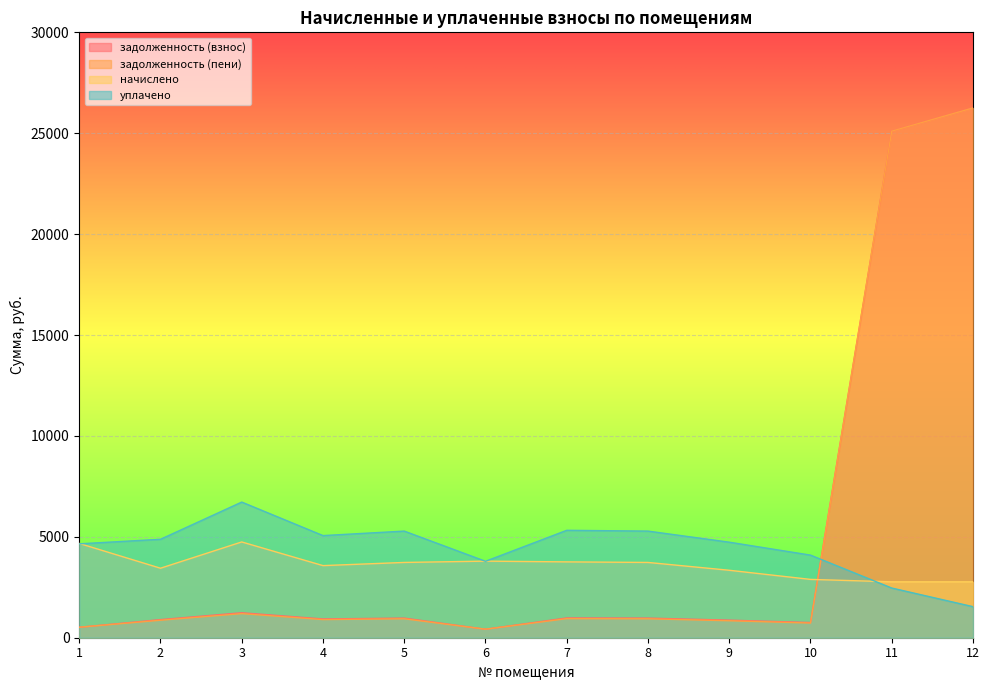

Reading right to left, extract all data points from this chart.

задолженность (взнос): 12=26253.9	11=25103.4	10=753.1	9=871.0	8=972.0	7=979.2	6=421.7	5=972.0	4=931.1	3=1236.7	2=897.5	1=519.2
задолженность (пени): 12=26253.9	11=25103.4	10=726.9	9=840.7	8=938.2	7=945.2	6=421.7	5=938.2	4=898.8	3=1193.7	2=866.2	1=519.2
начислено: 12=2770.2	11=2770.2	10=2890.3	9=3342.7	8=3730.5	7=3758.2	6=3795.2	5=3730.5	4=3573.5	3=4746.2	2=3444.3	1=4672.4
уплачено: 12=1539.0	11=2462.4	10=4093.6	9=4734.5	8=5283.8	7=5323.0	6=3787.9	5=5283.8	4=5061.4	3=6722.4	2=4878.4	1=4652.7